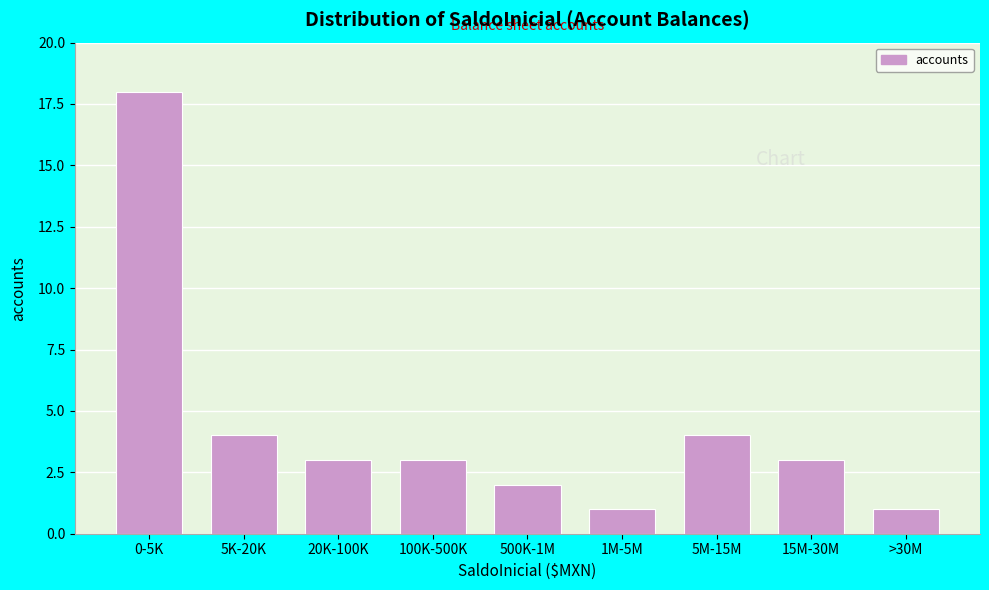

Reading left to right, transcribe all the data shown in this chart.

0-5K=18	5K-20K=4	20K-100K=3	100K-500K=3	500K-1M=2	1M-5M=1	5M-15M=4	15M-30M=3	>30M=1